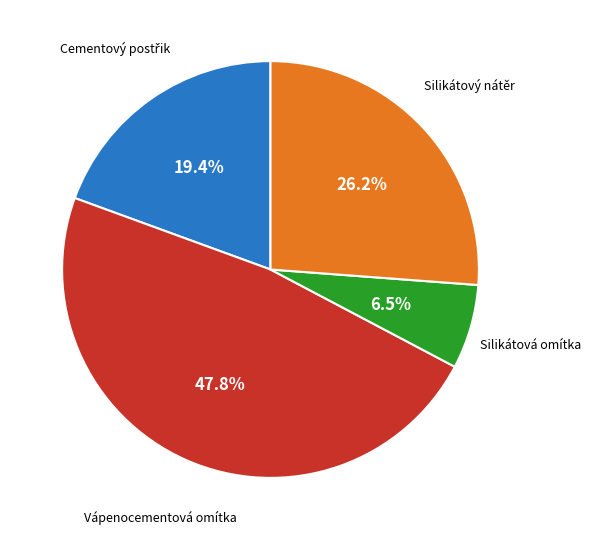

To the nearest percent, what is the average slice percentage?

25%